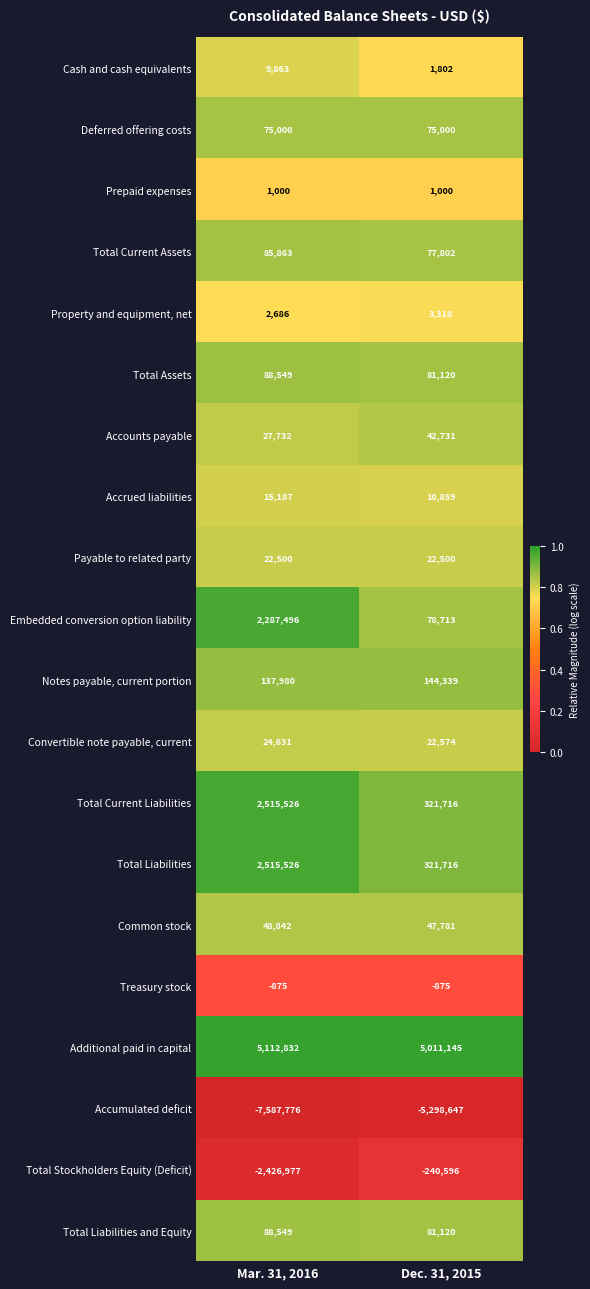

Is the value of Embedded conversion option liability at Mar. 31, 2016 greater than the value of Cash and cash equivalents at Mar. 31, 2016?

Yes